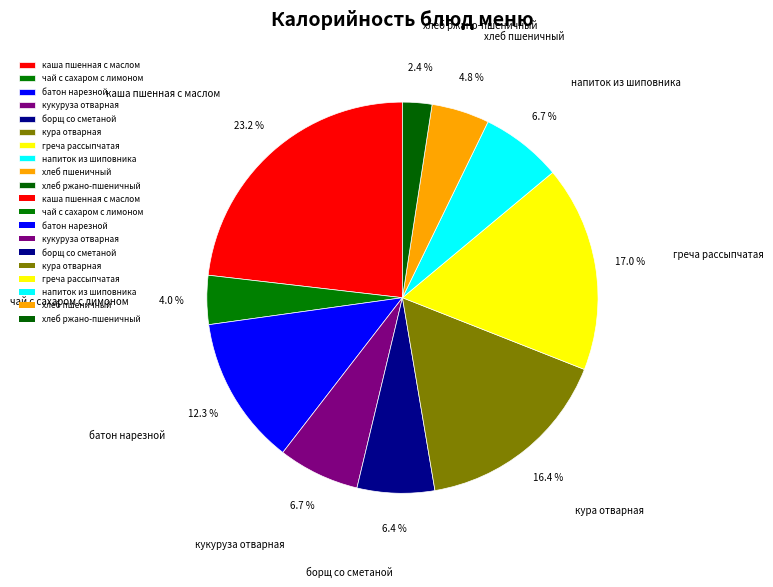

Is there any slice that represents more than half of the pie?

No